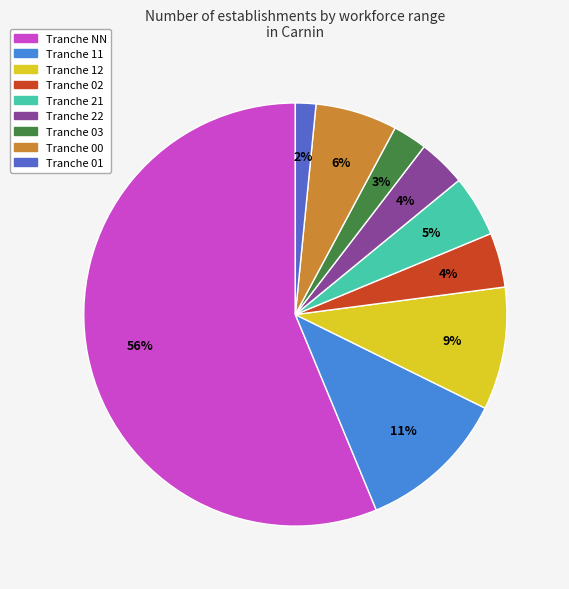

Does any single category account for the majority?

Yes